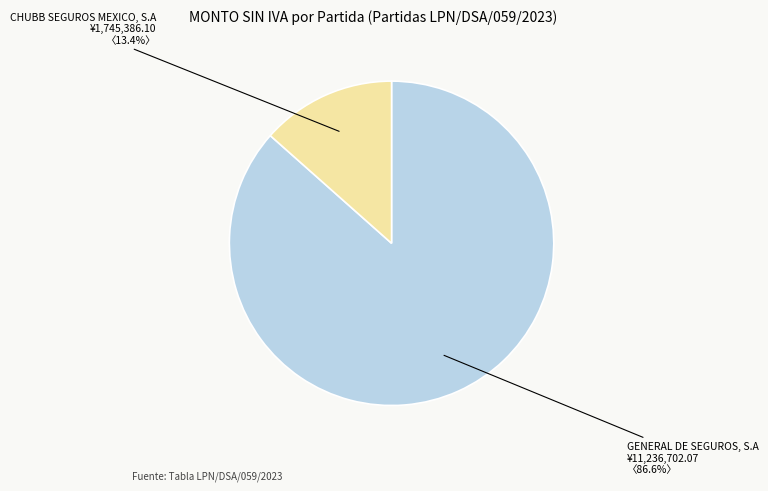

Is there any slice that represents more than half of the pie?

Yes